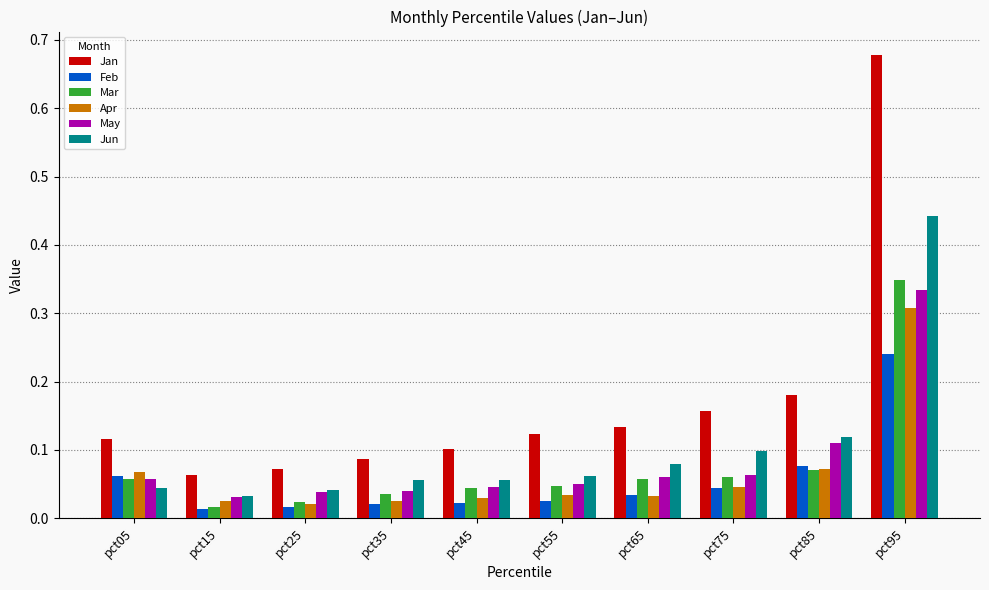

How many Jan values are between 0 and 1?

10